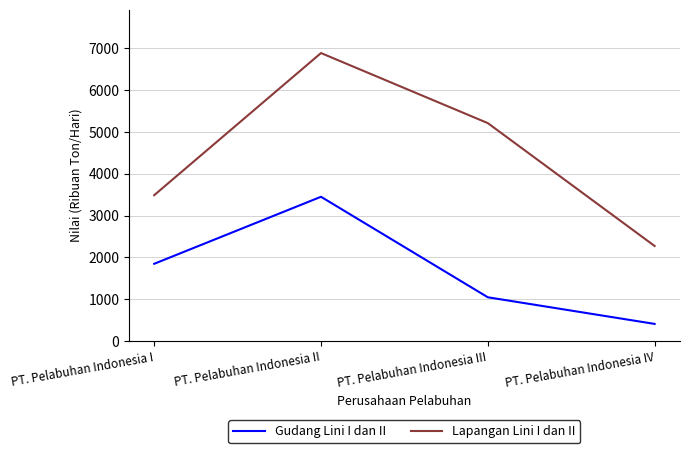

True or false: Gudang Lini I dan II and Lapangan Lini I dan II cross at least once.

False